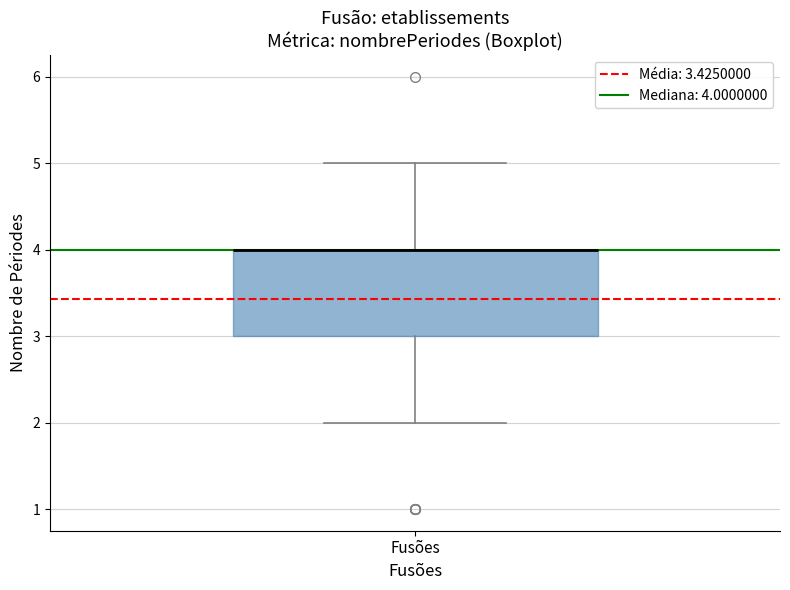

Read this box plot against the y-axis: the position of the median line, the range covered by the box, and the ends of both whiskers. The values are not printed on the chart, so give them approximately, as read against the axis.

median 4 (drawn on the box's upper edge), box 3 to 4, whiskers 2 to 5